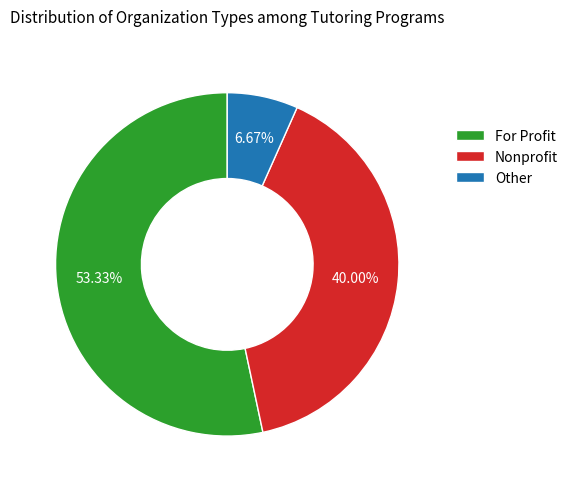

Between Other and For Profit, which is larger?

For Profit